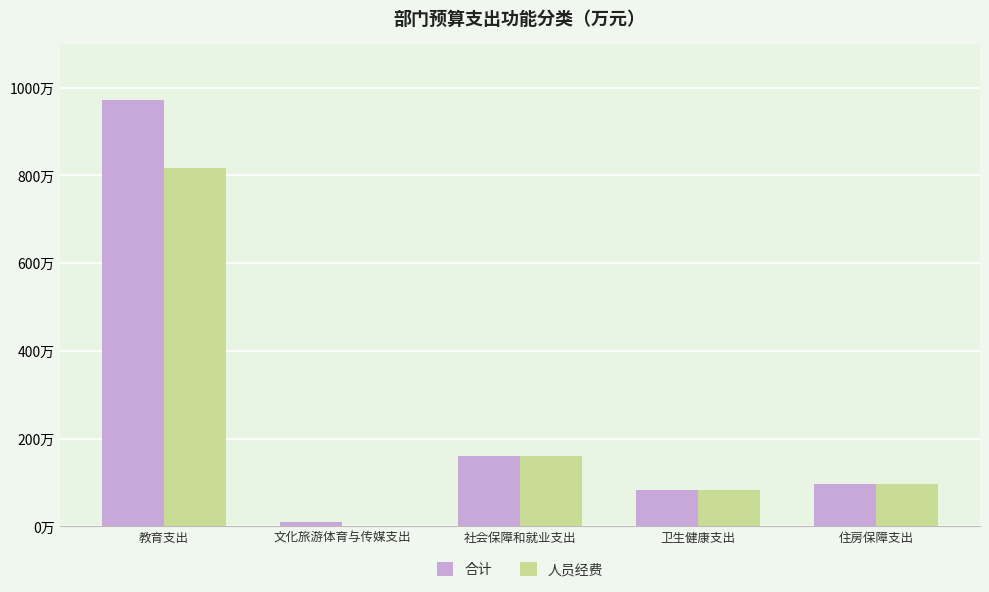

What are all the series names shown in the legend?

合计, 人员经费